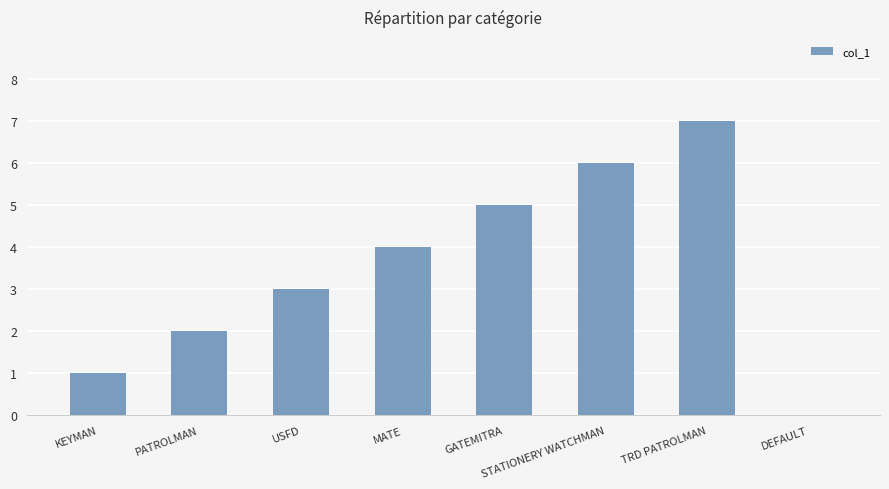

What is the greatest value displayed?

7